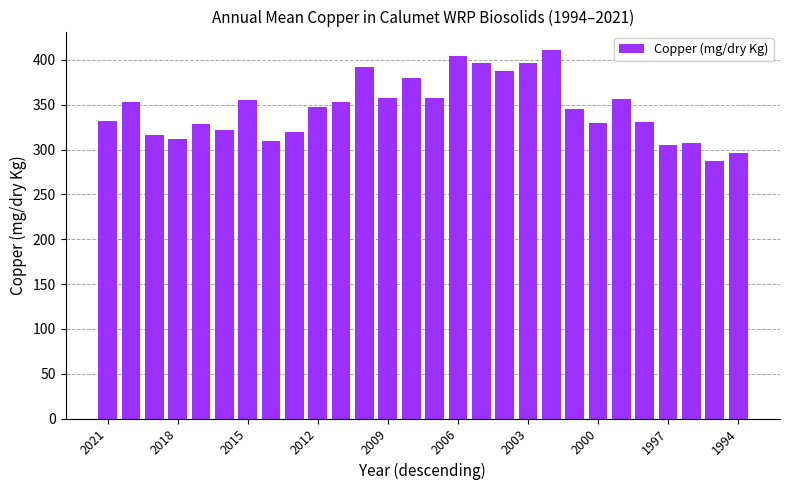

What is the value of the 11th bar from the left?

353